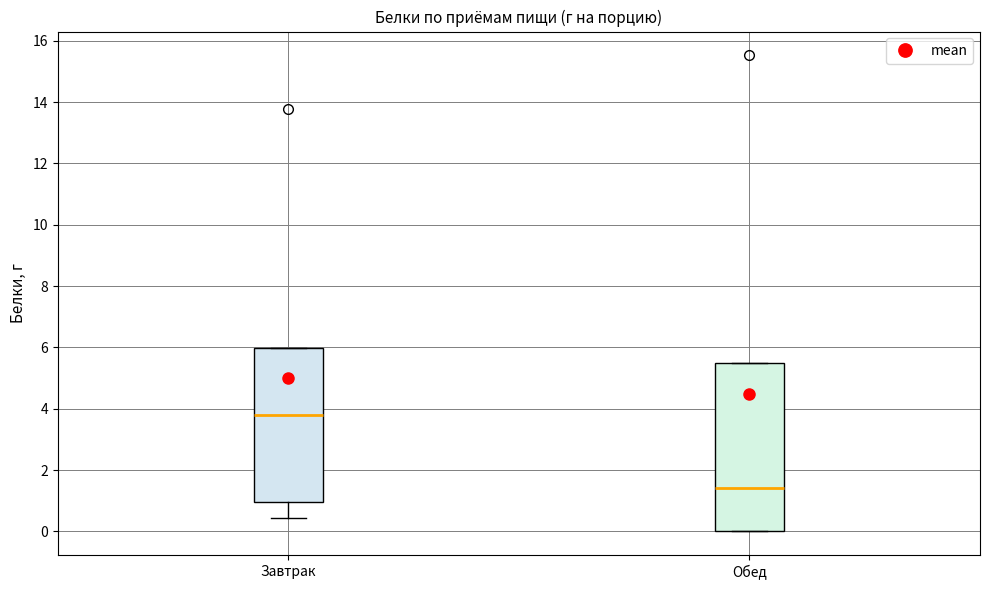

Reading left to right, transcribe this box plot: for each box, give where its median line is, the range the box spans, and where its two whiskers end, as read against the y-axis. The values are not printed on the chart, so give them approximately, as read against the axis.

Завтрак: median 3.8, box 1.0 to 6.0, whiskers 0.4 to 6.0
Обед: median 1.4, box 0.0 to 5.4, whiskers 0.0 to 5.4